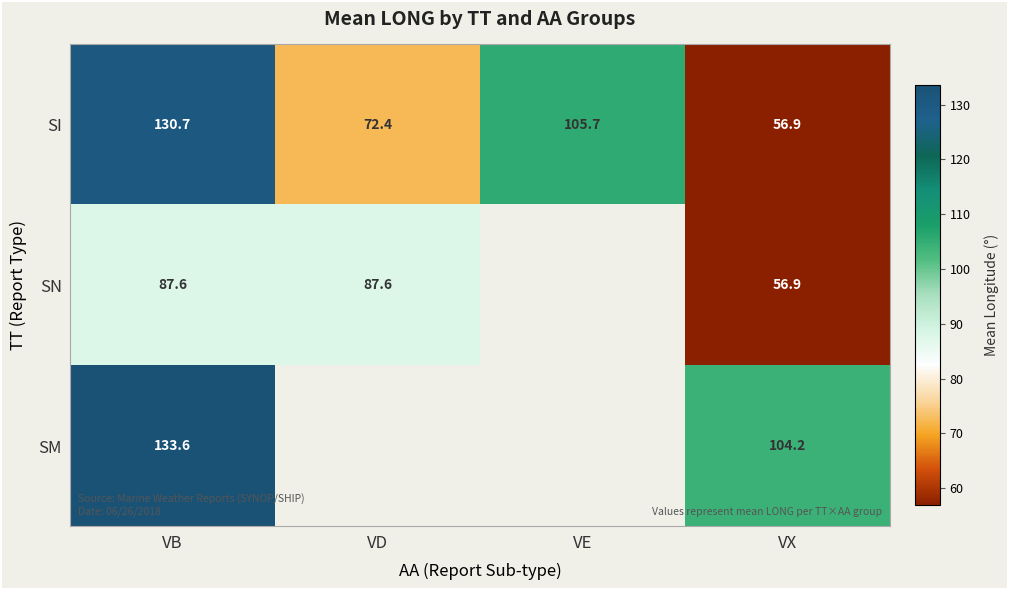

Which has a higher value, VD or VE?

VE